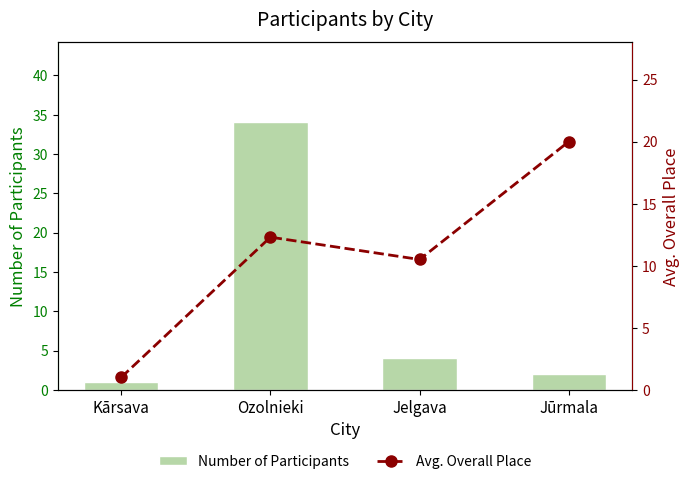

Reading left to right, list all the values displayed in this chart.

Number of Participants: Kārsava=1.0	Ozolnieki=34.0	Jelgava=4.0	Jūrmala=2.0
Avg. Overall Place: Kārsava=1.0	Ozolnieki=12.3	Jelgava=10.5	Jūrmala=20.0